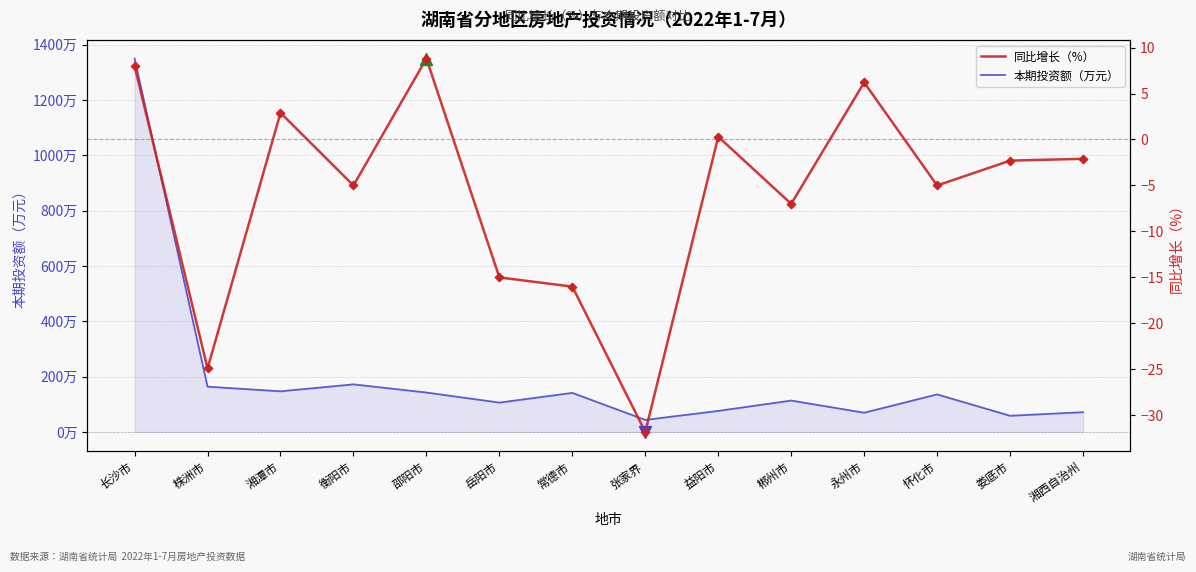

Which series has the largest total across all categories?

本期投资额（万元）